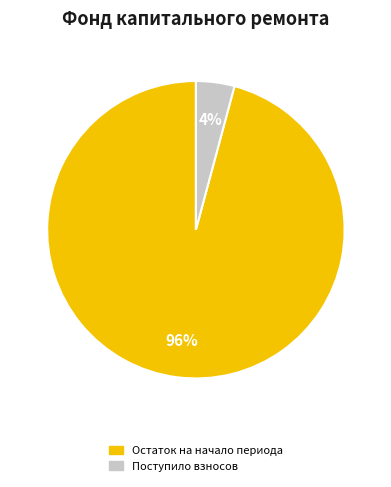

To the nearest percent, what is the average slice percentage?

50%